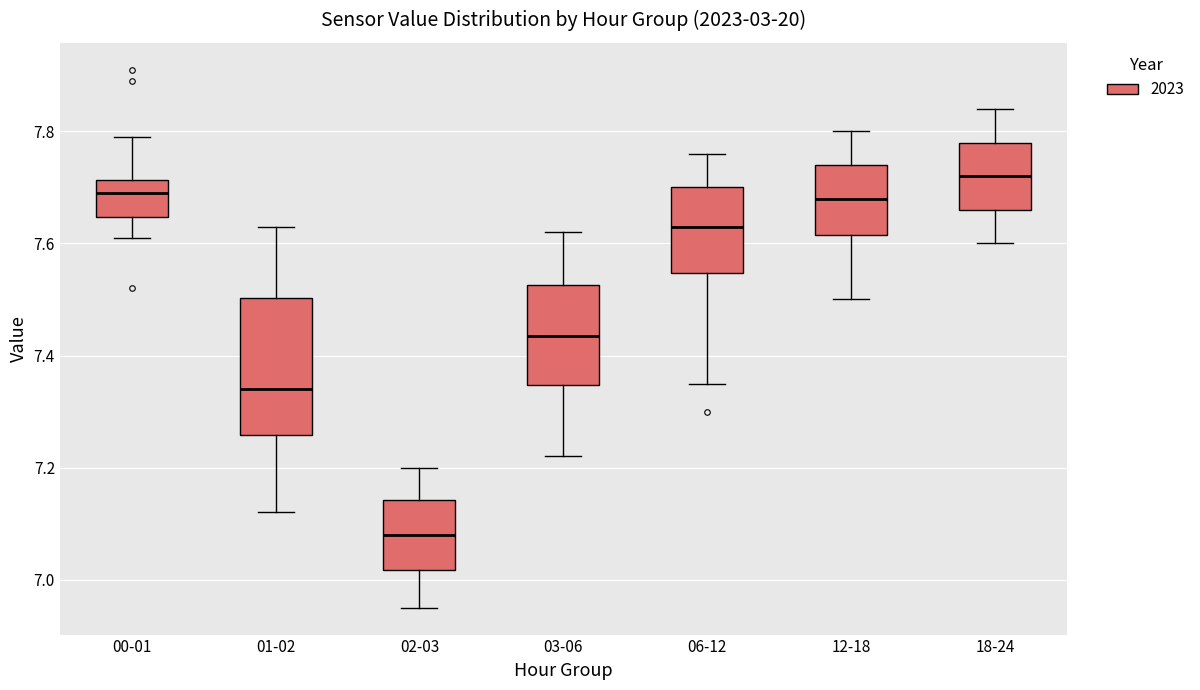

Reading left to right, read every box against the y-axis: the position of its median line, the range the box covers, and the ends of its whiskers. The values are not printed on the chart, so give them approximately, as read against the axis.

00-01: median 7.70, box 7.64 to 7.72, whiskers 7.62 to 7.80
01-02: median 7.34, box 7.26 to 7.50, whiskers 7.12 to 7.64
02-03: median 7.08, box 7.02 to 7.14, whiskers 6.96 to 7.20
03-06: median 7.44, box 7.34 to 7.52, whiskers 7.22 to 7.62
06-12: median 7.64, box 7.54 to 7.70, whiskers 7.36 to 7.76
12-18: median 7.68, box 7.62 to 7.74, whiskers 7.50 to 7.80
18-24: median 7.72, box 7.66 to 7.78, whiskers 7.60 to 7.84